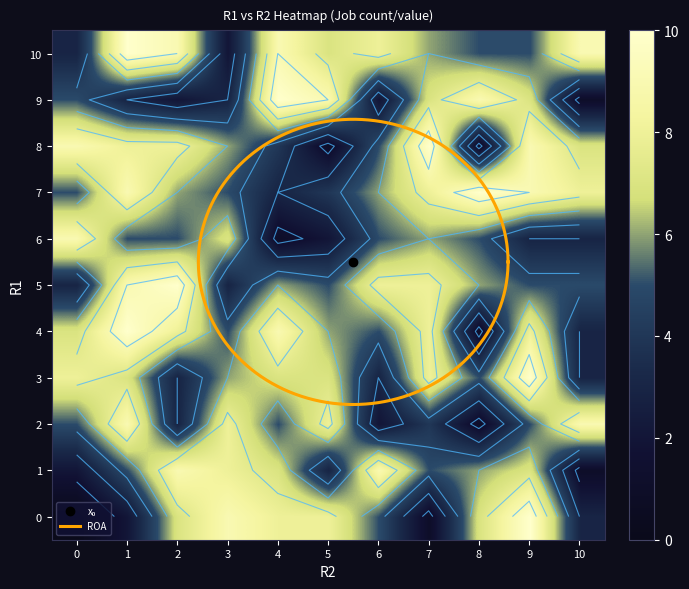

At how many categories does at least one series exceed 4?

11